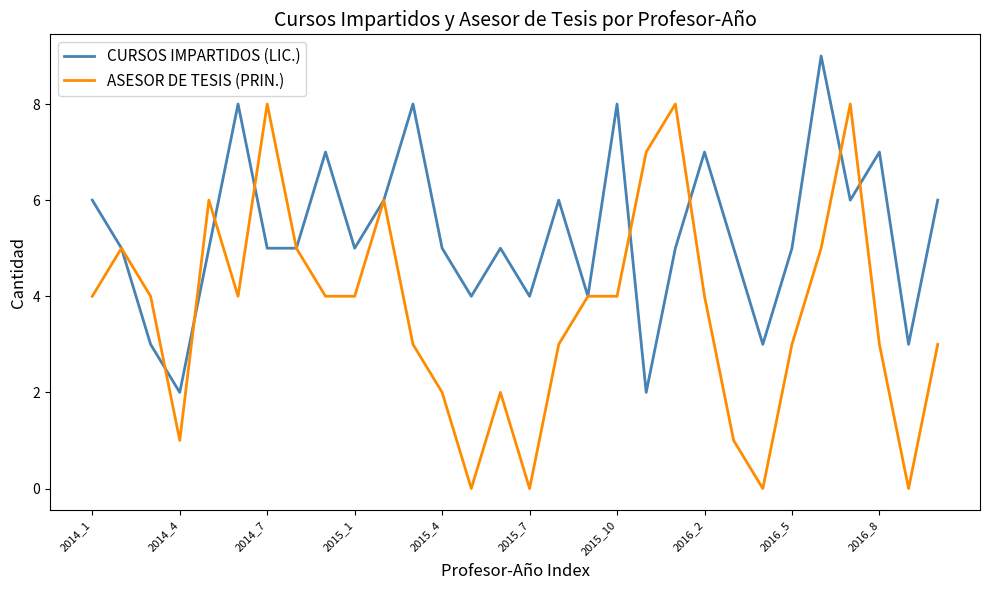

Which series has the largest total across all categories?

CURSOS IMPARTIDOS (LIC.)